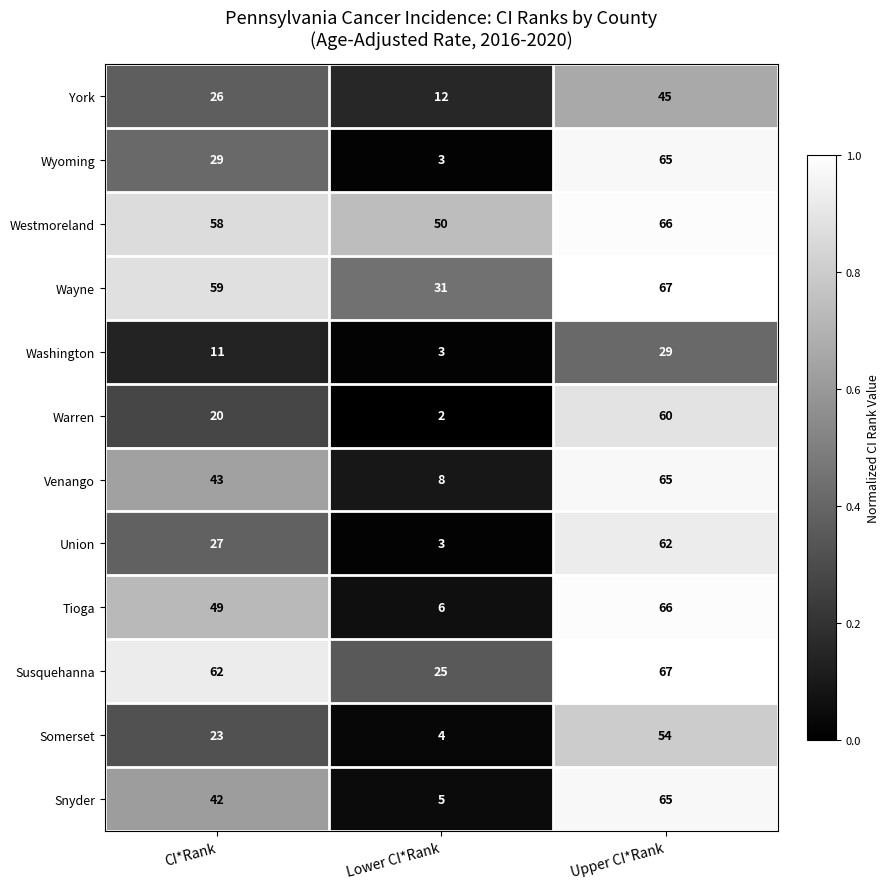

The value of Washington at CI*Rank is 18. True or false?

False